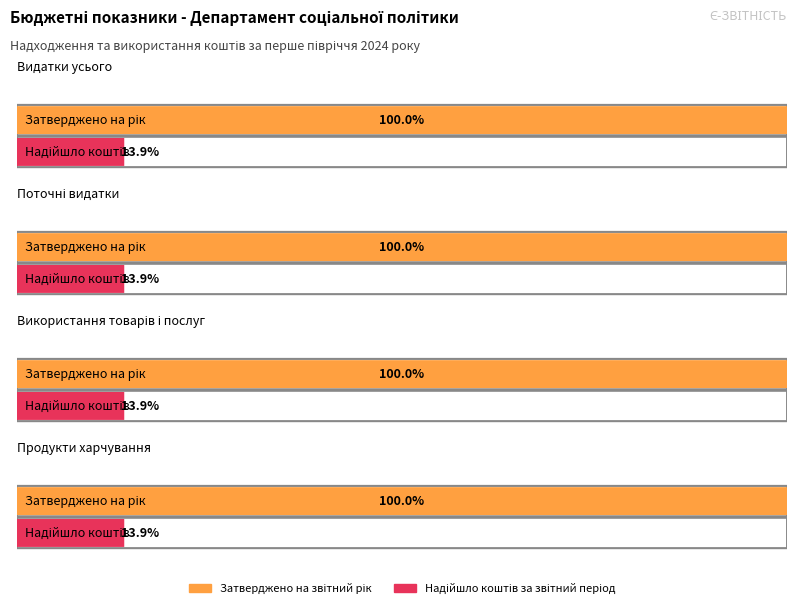

What are all the series names shown in the legend?

Затверджено на звітний рік, Надійшло коштів за звітний період